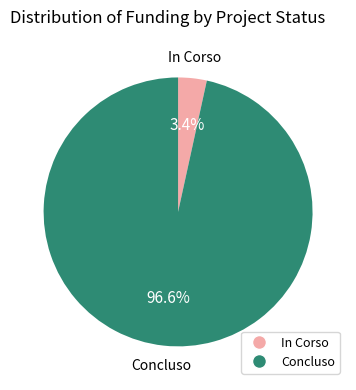

True or false: In Corso accounts for 84% of the total.

False